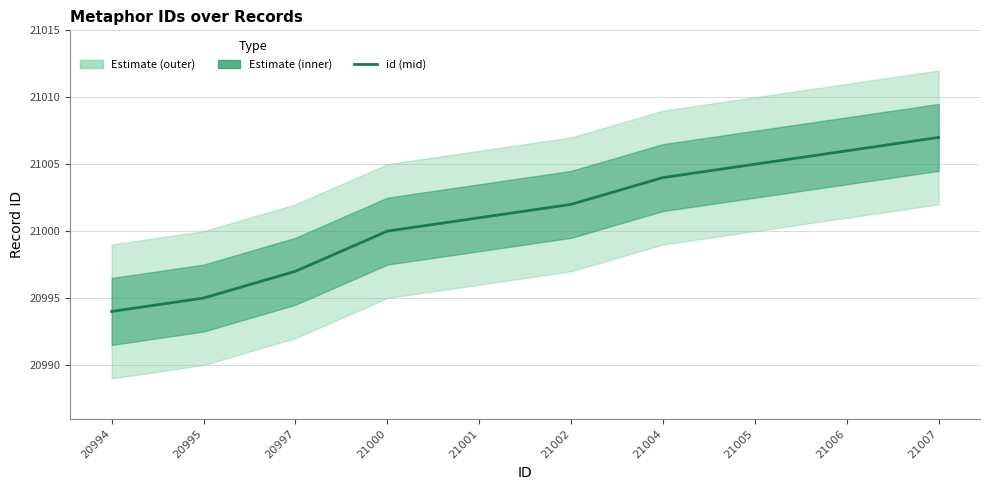

What is the value of the 3rd point from the left?

20997